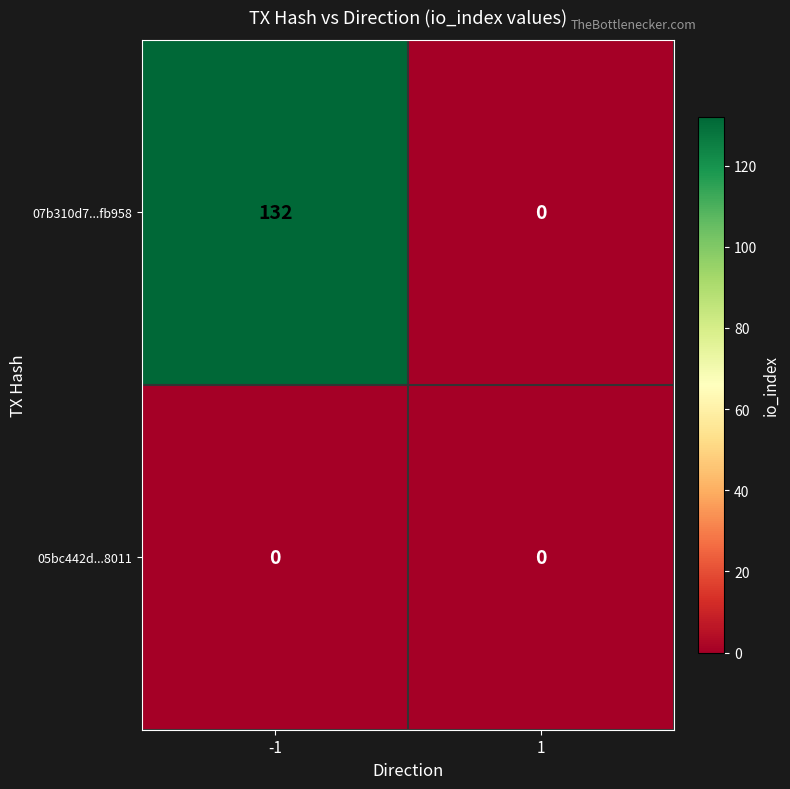

What is the sum of the 07b310d7...fb958 values at 1 and -1?

132